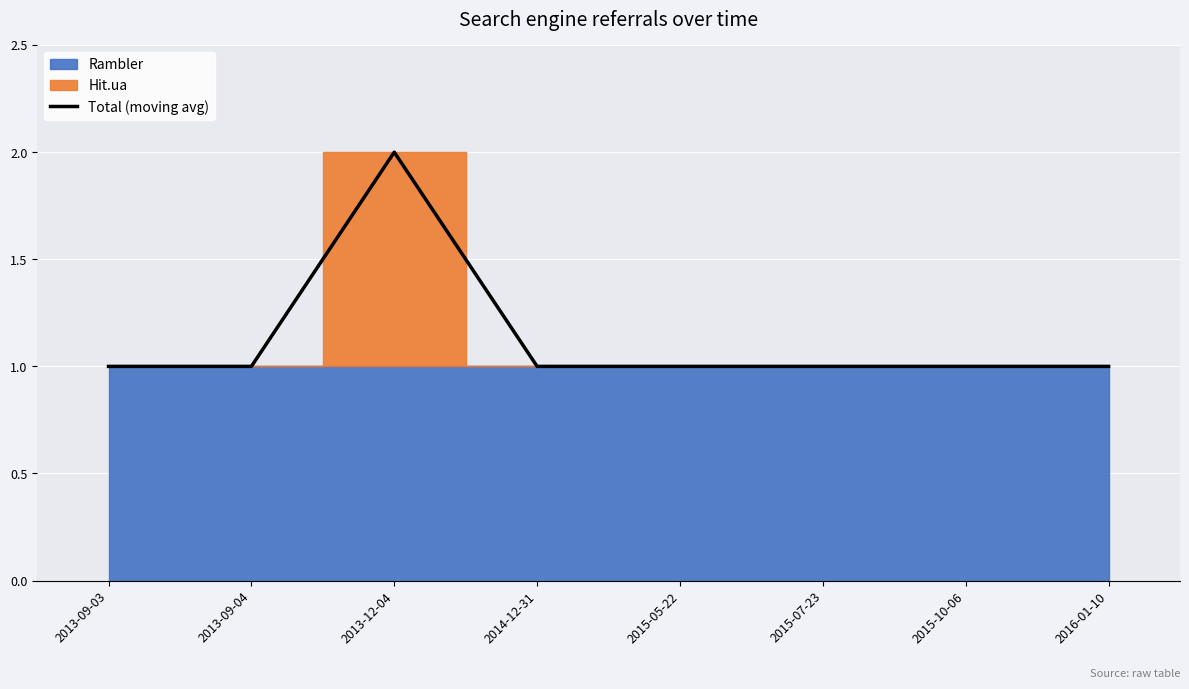

Which label corresponds to the largest value in the chart?

2013-12-04